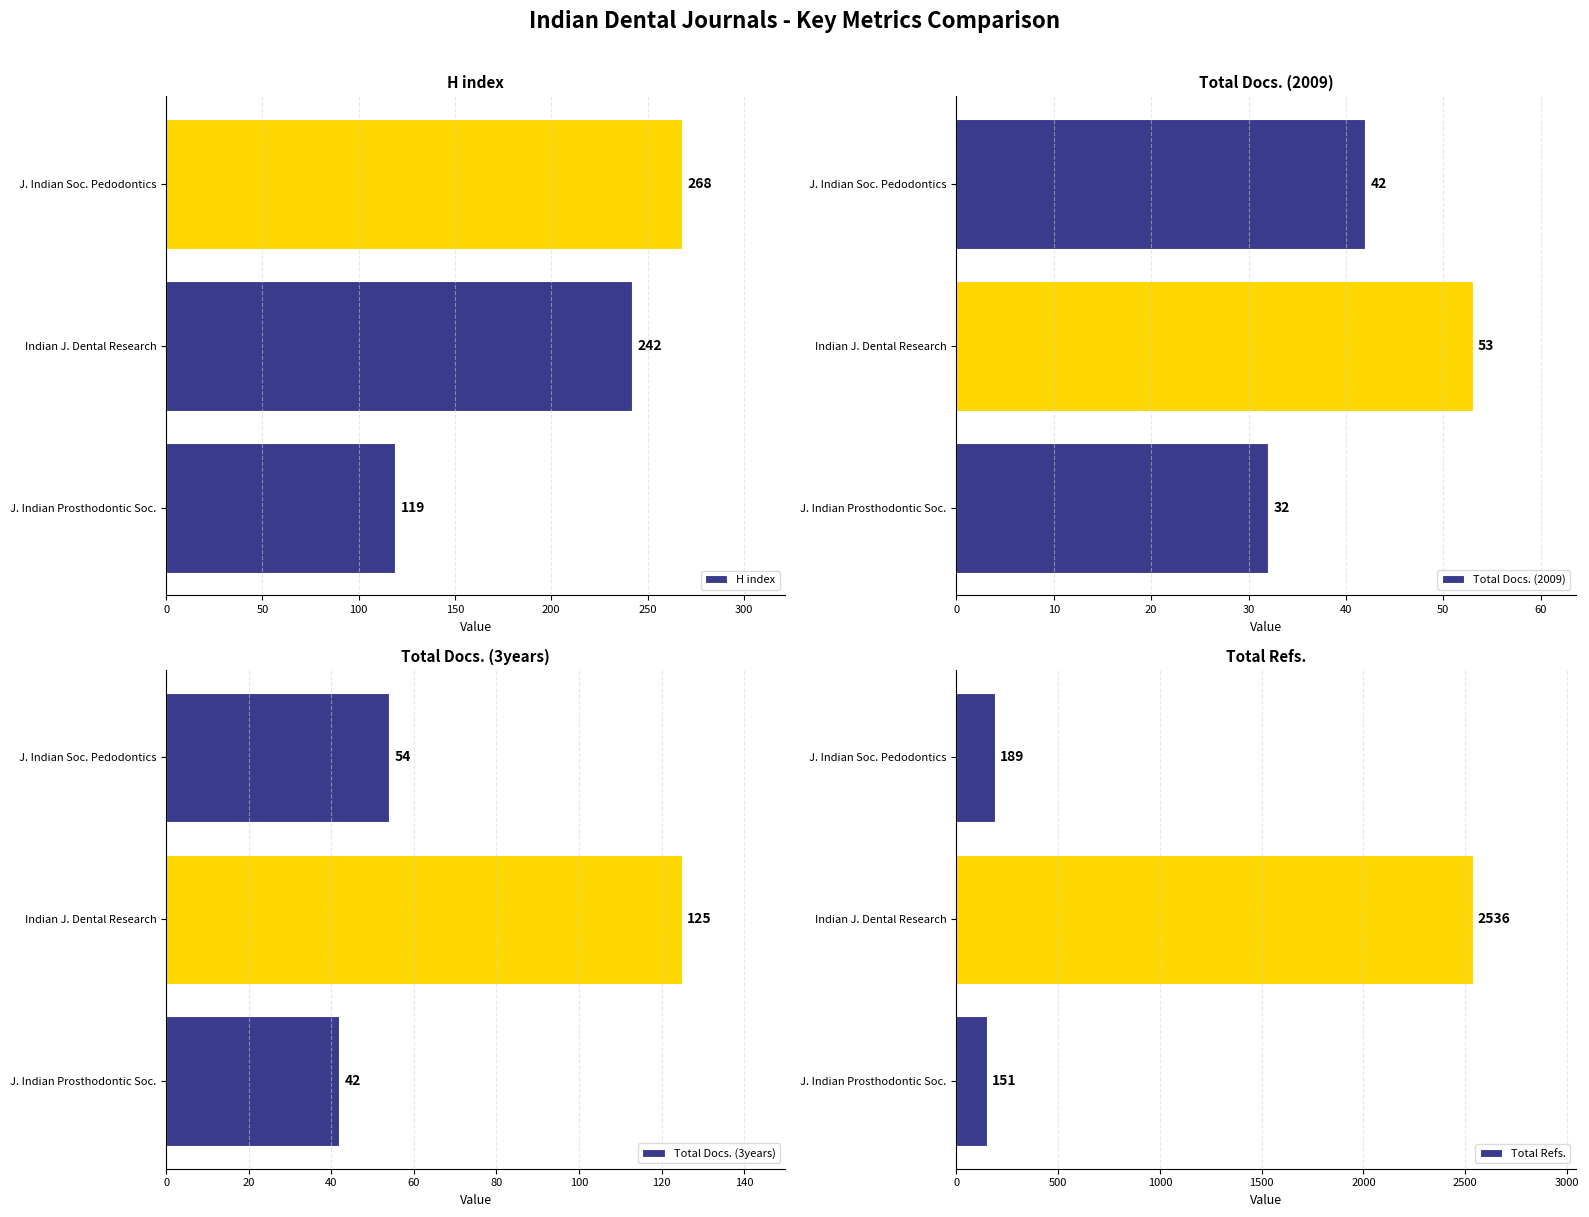

What is the sum of the Total Docs. (2009) values at J. Indian Soc. Pedodontics and J. Indian Prosthodontic Soc.?

74